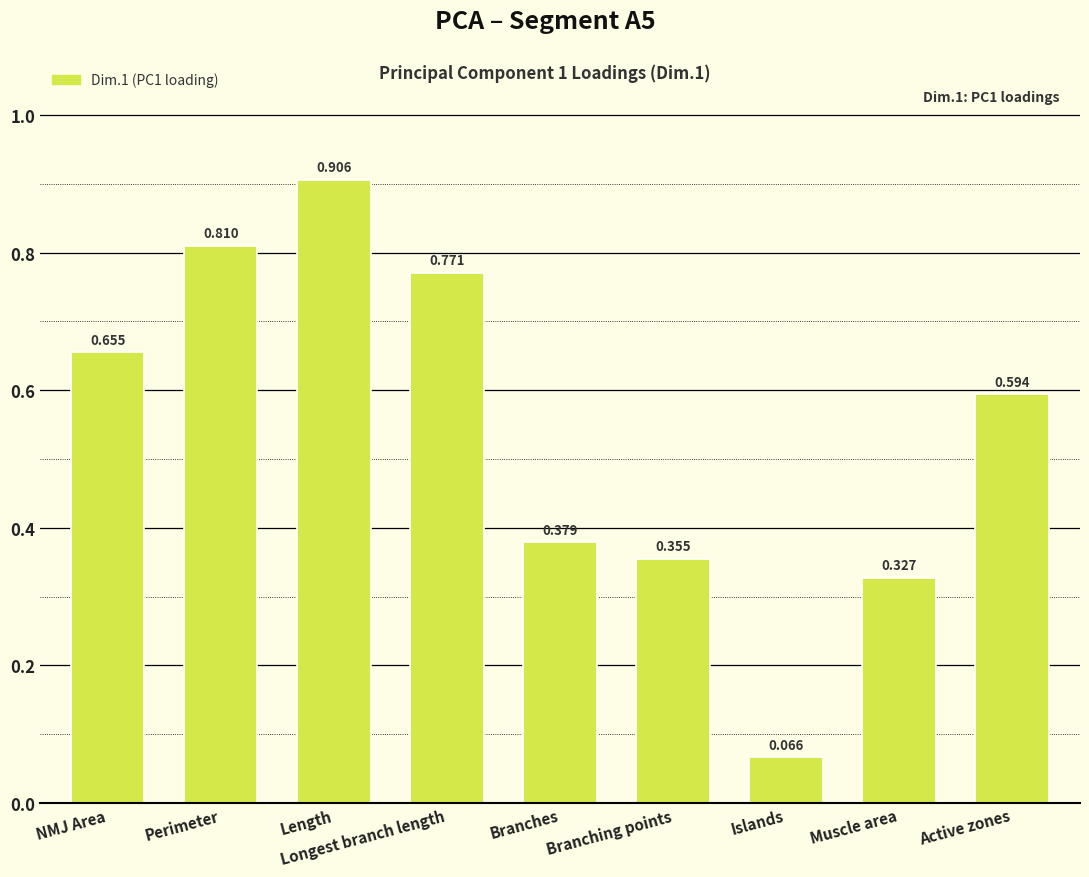

Which has a higher value, Length or Perimeter?

Length